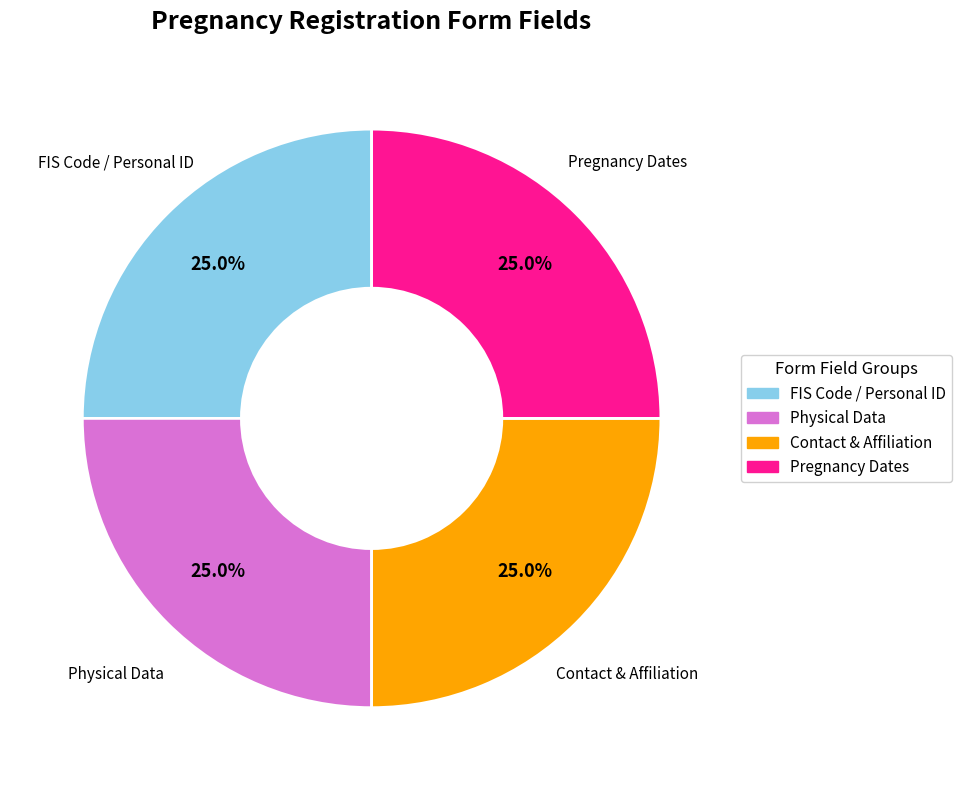

What is the total percentage of Contact & Affiliation and FIS Code / Personal ID?

50.0%